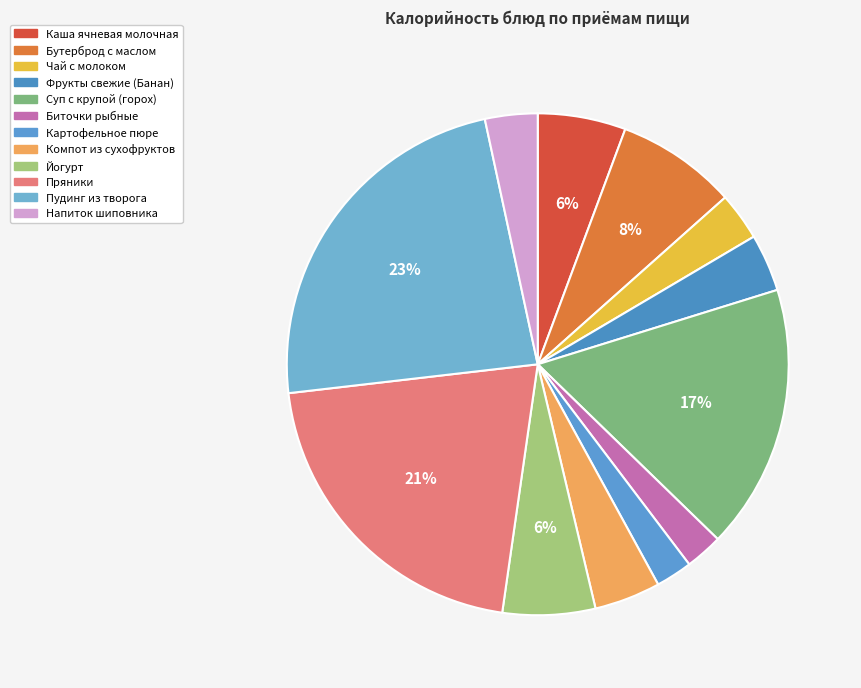

Is there any slice that represents more than half of the pie?

No